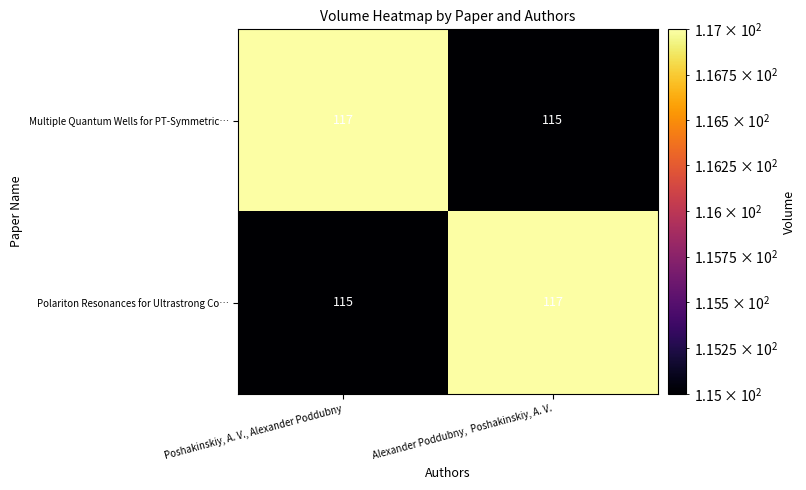

The Multiple Quantum Wells for PT-Symmetric… series shows 117 at Poshakinskiy, A. V., Alexander Poddubny. True or false?

True